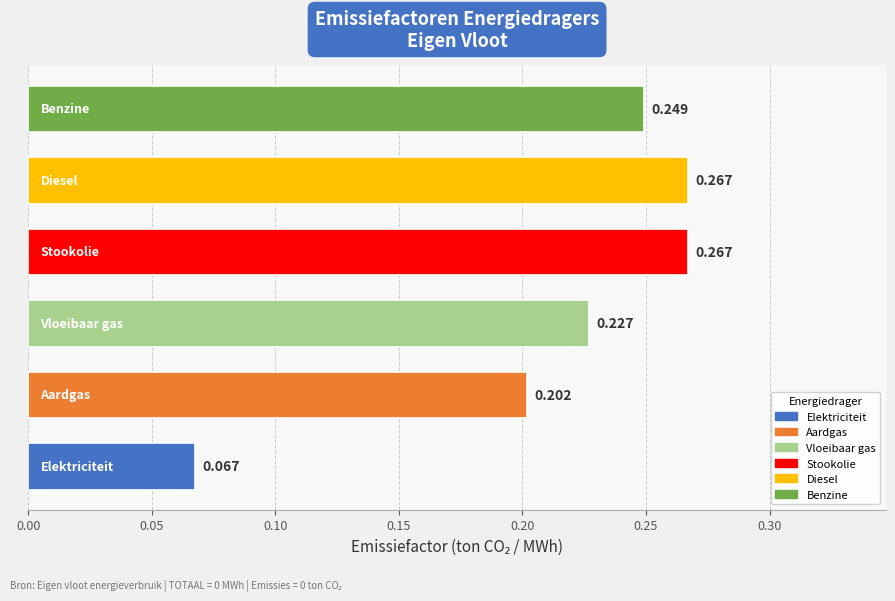

Are the bars horizontal?

Yes